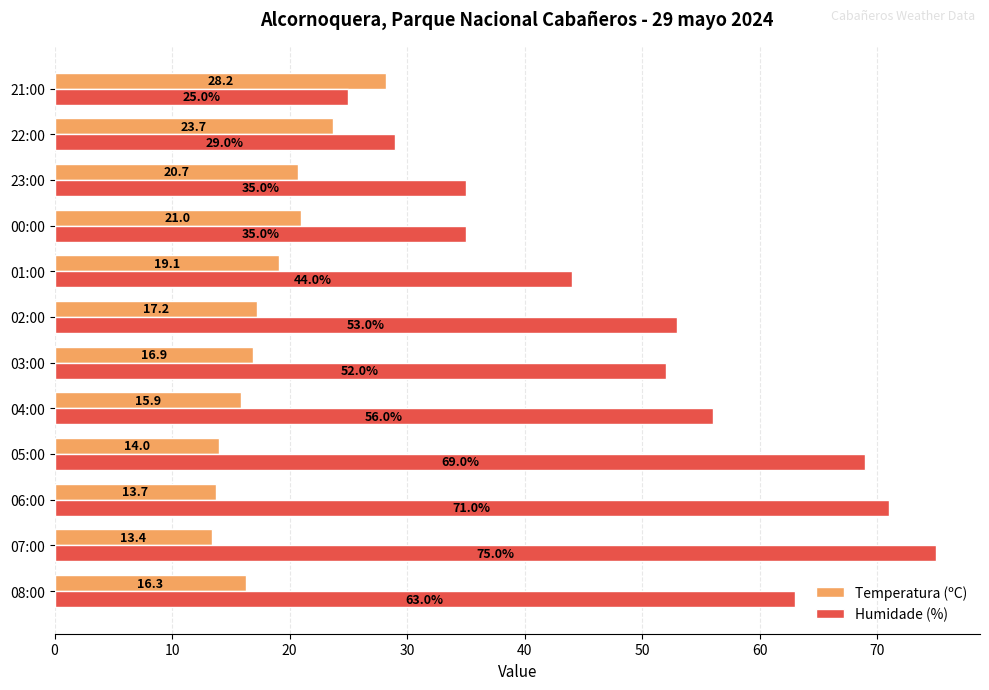

Which series has the largest total across all categories?

Humidade (%)